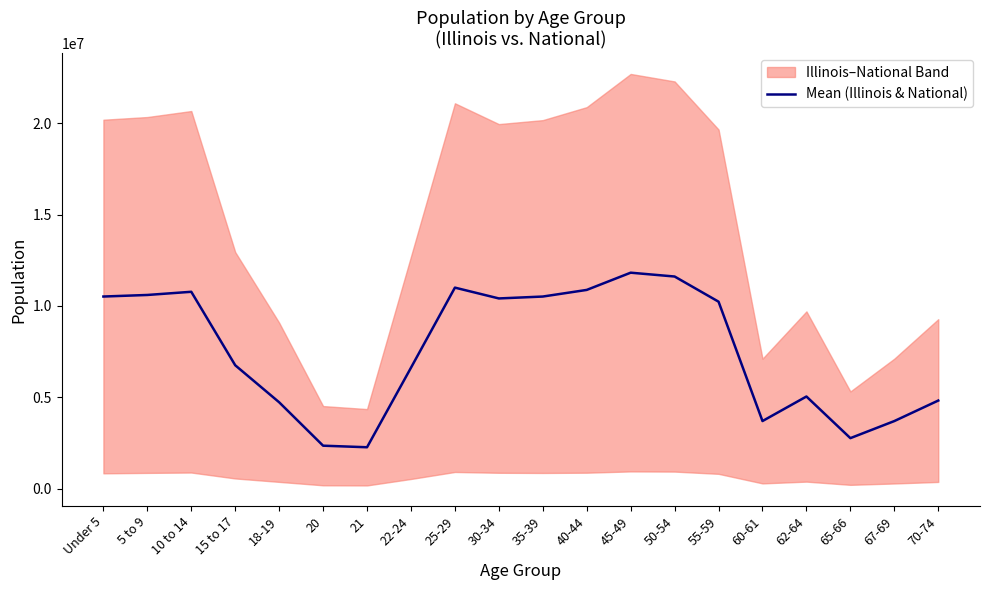

What is the label of the 10th point from the right?

35-39